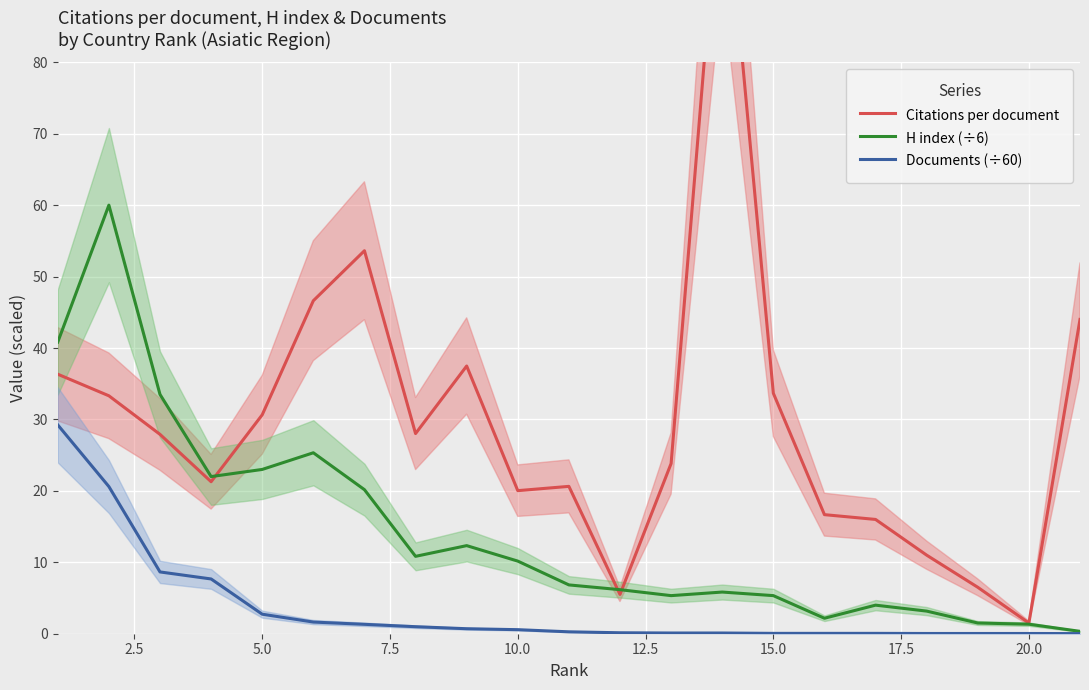

What are all the series names shown in the legend?

Citations per document, H index (÷6), Documents (÷60)